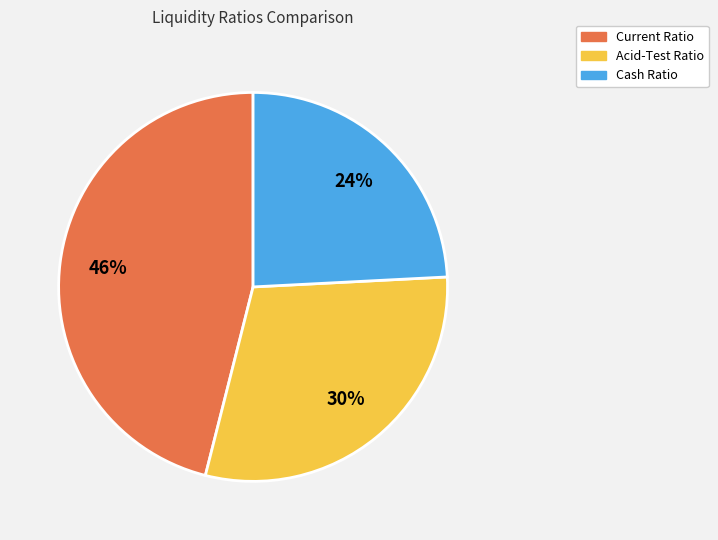

To the nearest percent, what is the difference between the Acid-Test Ratio and Current Ratio slice percentages?

16%